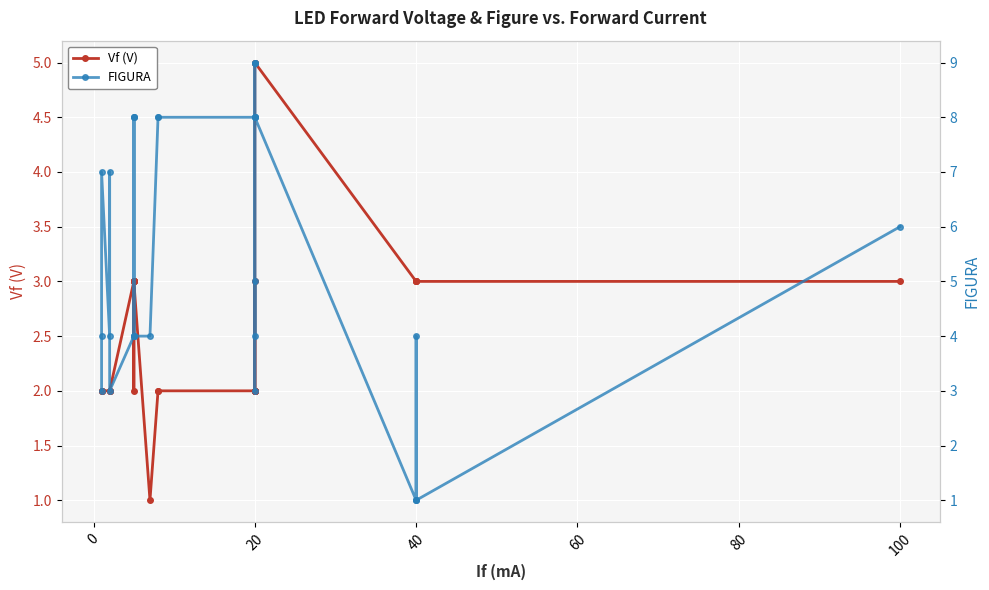

What is the label of the 29th point from the right?

20